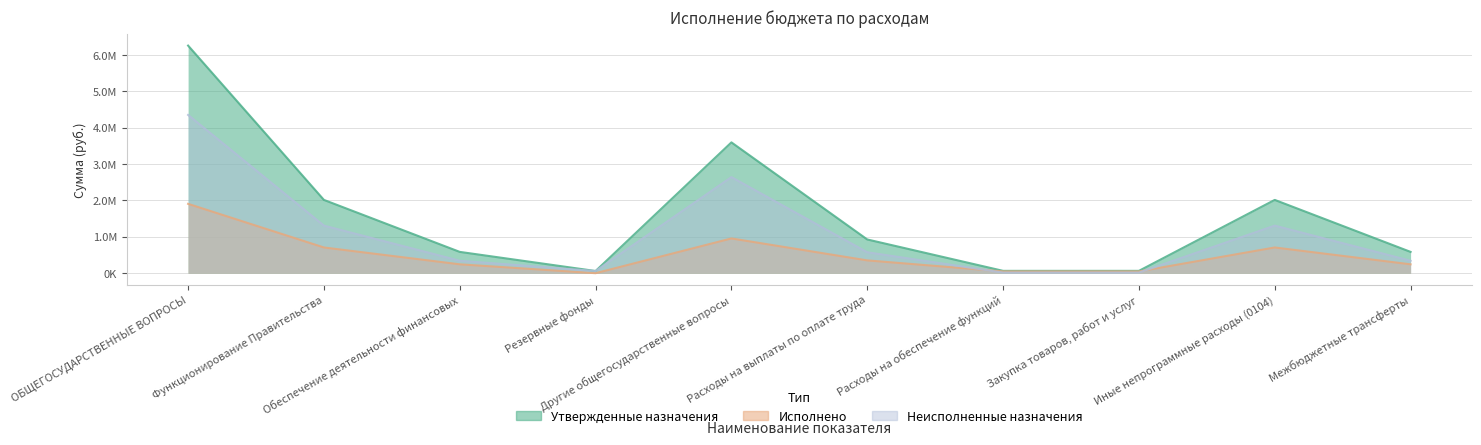

What is the maximum value shown in the chart?

6258008.7